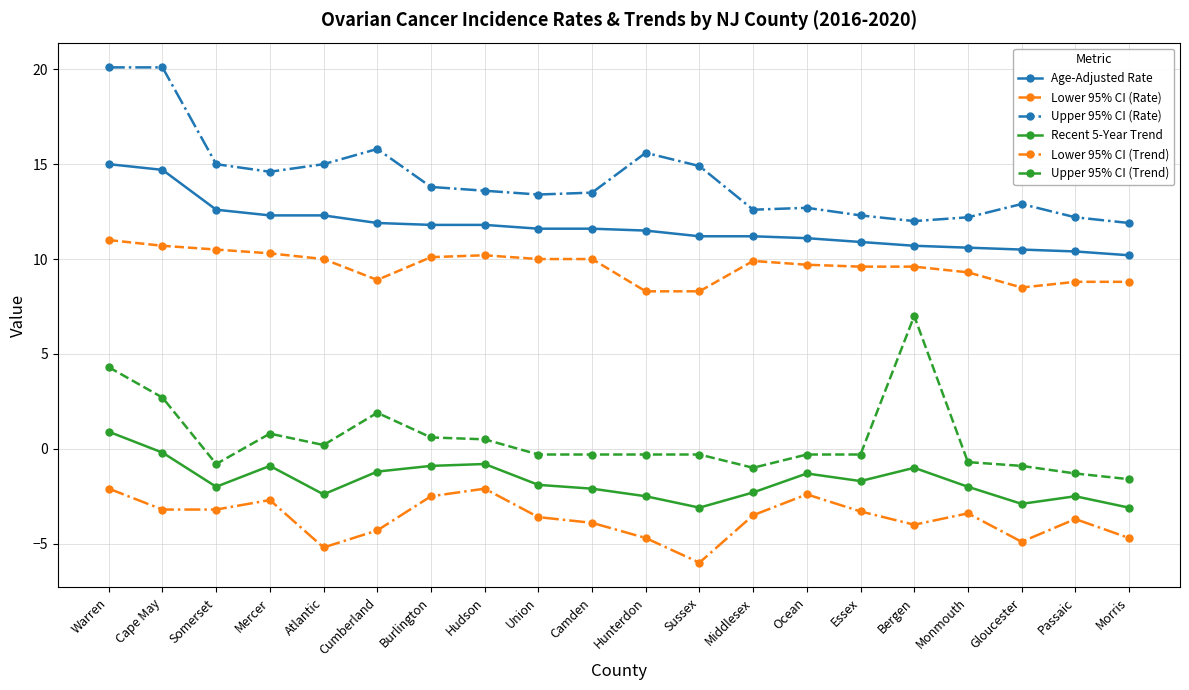

What is the minimum value for Upper 95% CI (Rate)?

11.9